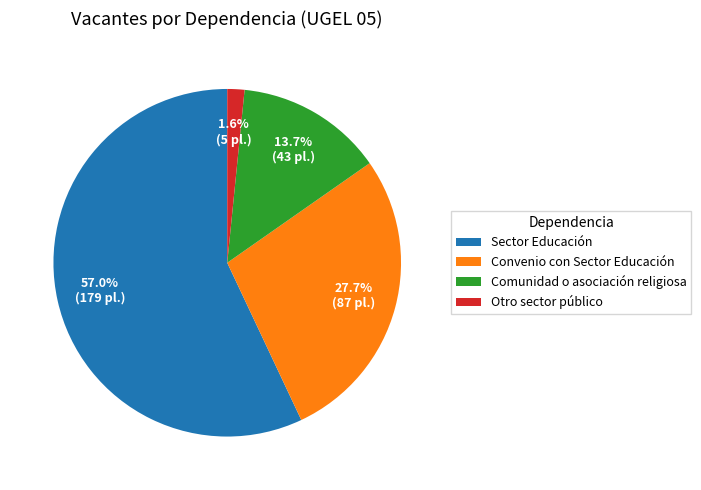

Which category accounts for the majority?

Sector Educación